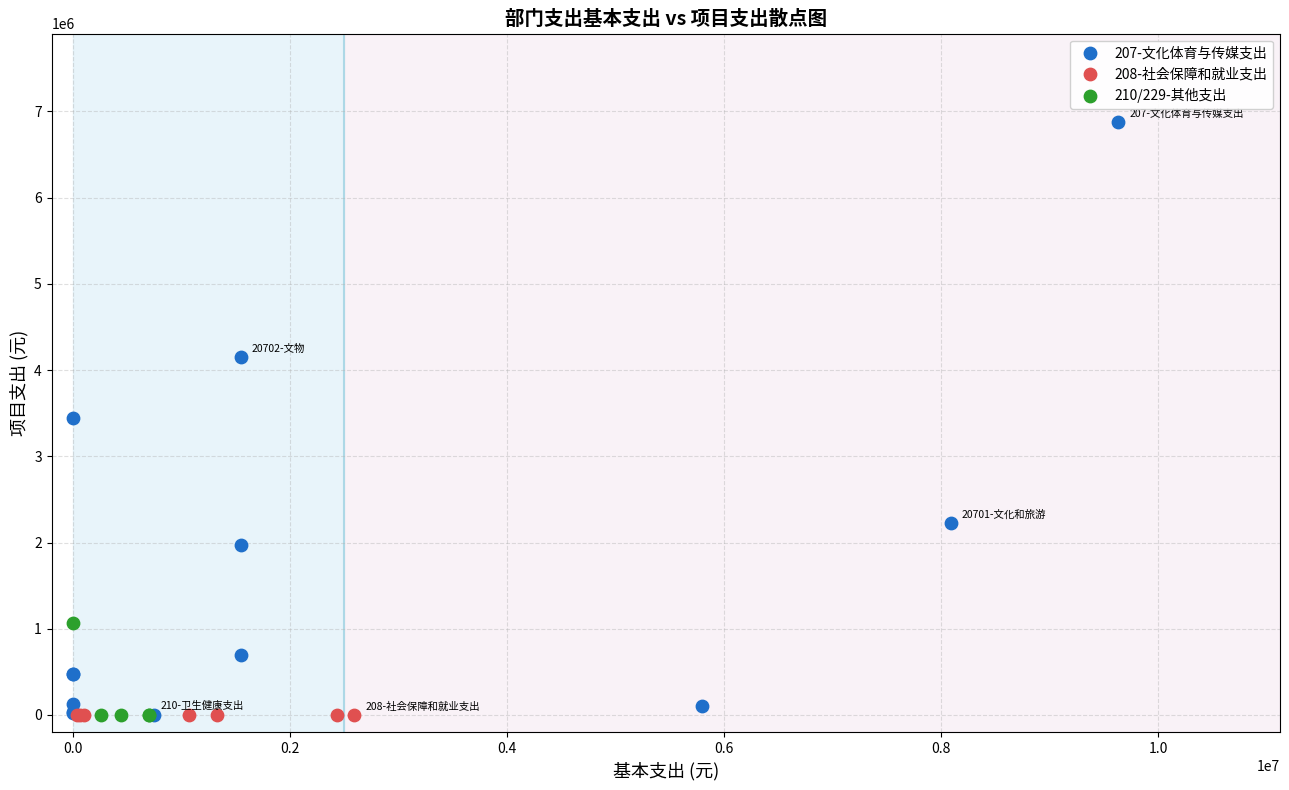

Which series contains the highest Y value?

207-文化体育与传媒支出